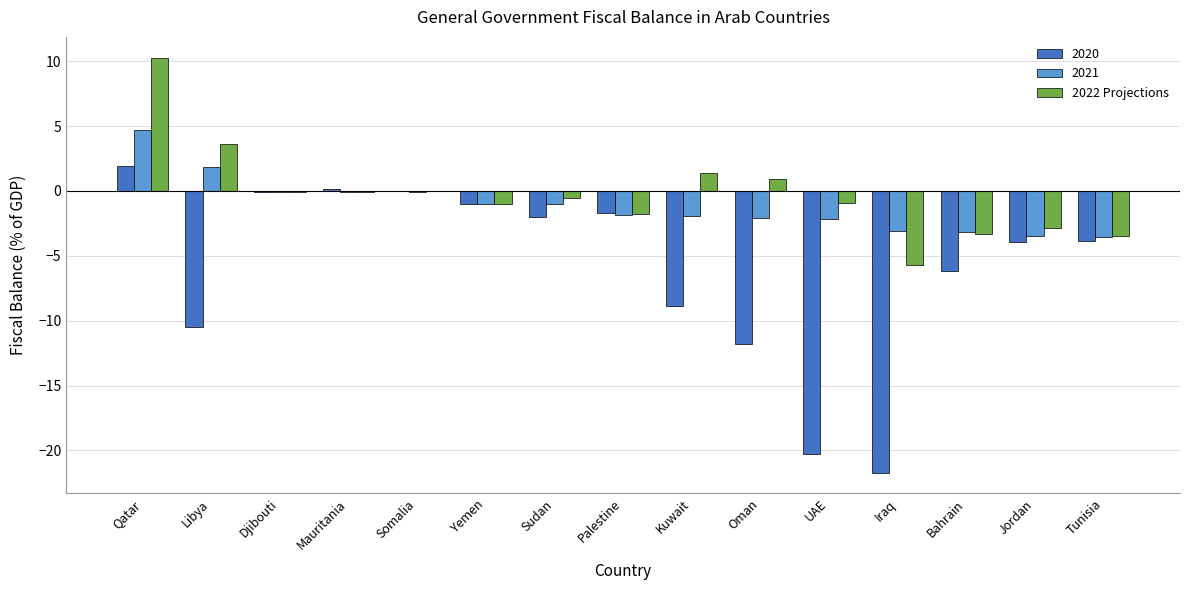

How many categories are shown in the chart?

15